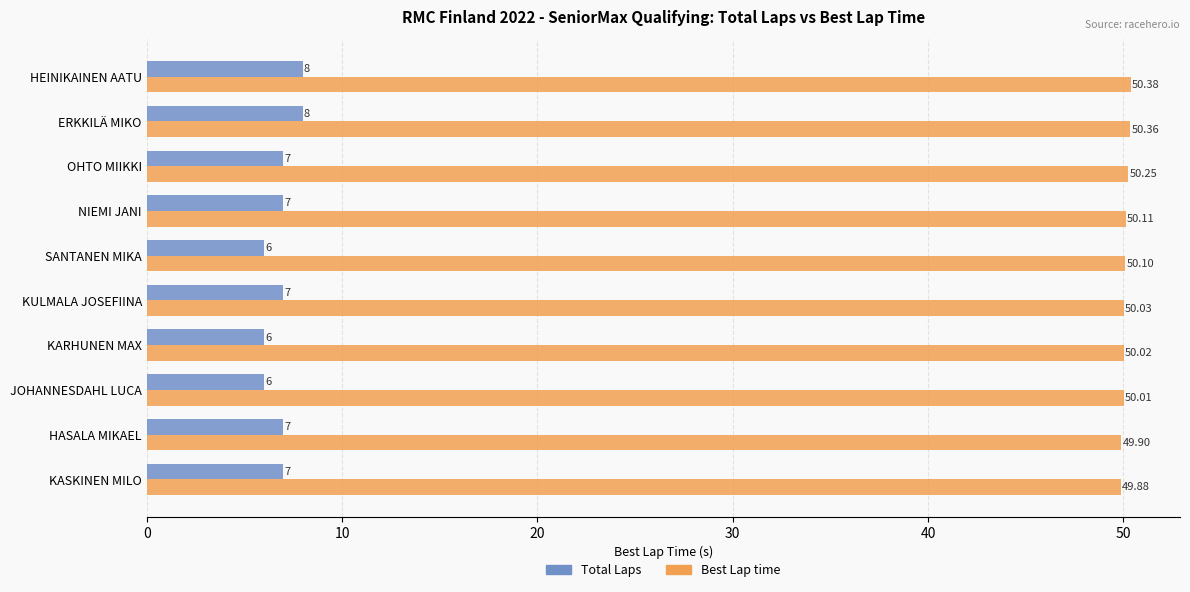

Rank the series by their maximum value, from lowest to highest.

Total Laps, Best Lap time